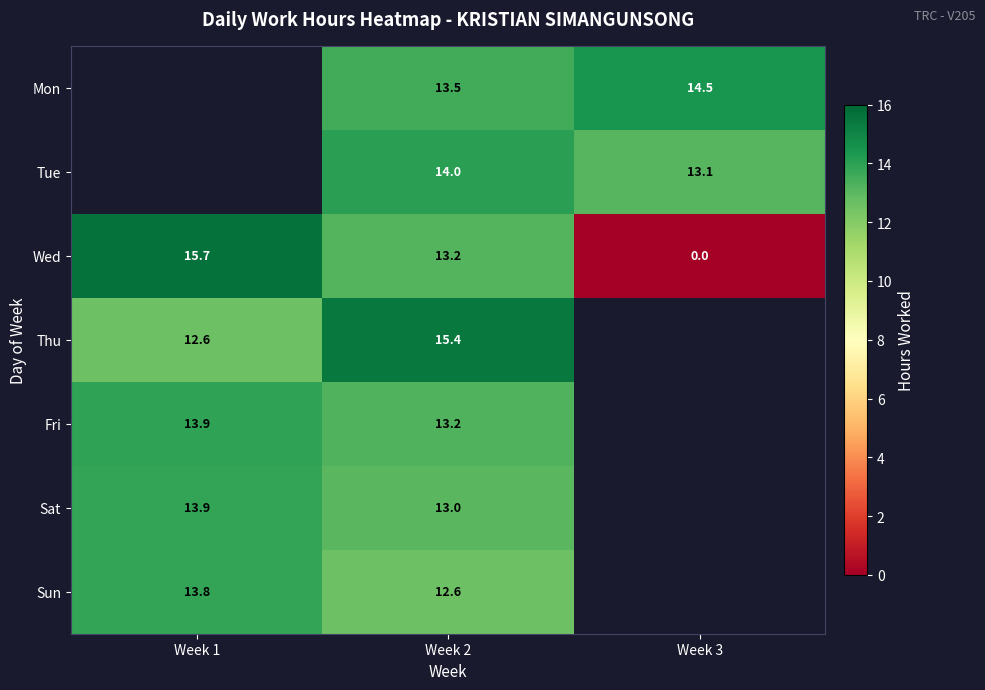

Which label corresponds to the largest value in the chart?

Week 1